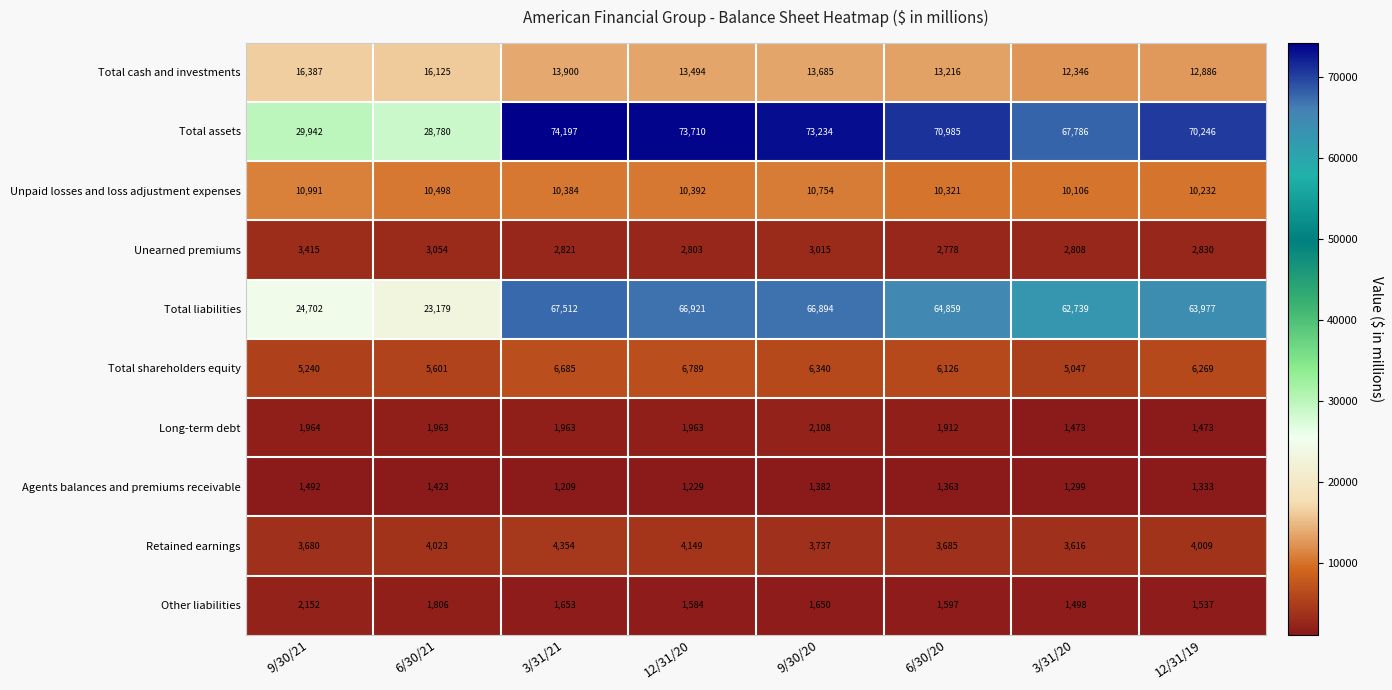

Between 9/30/21 and 6/30/21, which series saw the biggest shift?

Total liabilities